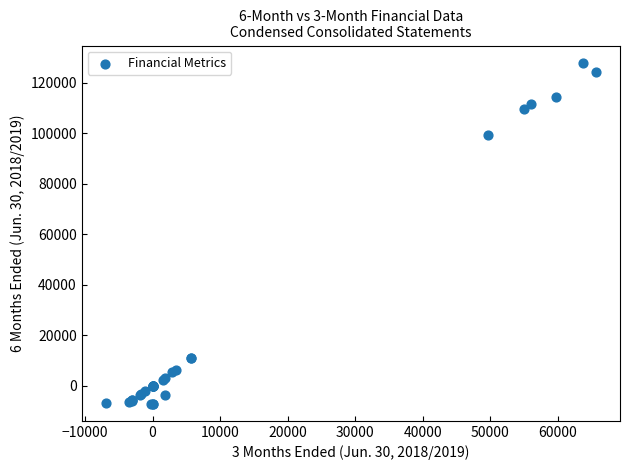

What Y value in the scatter plot is closest to 60445?

99245.0